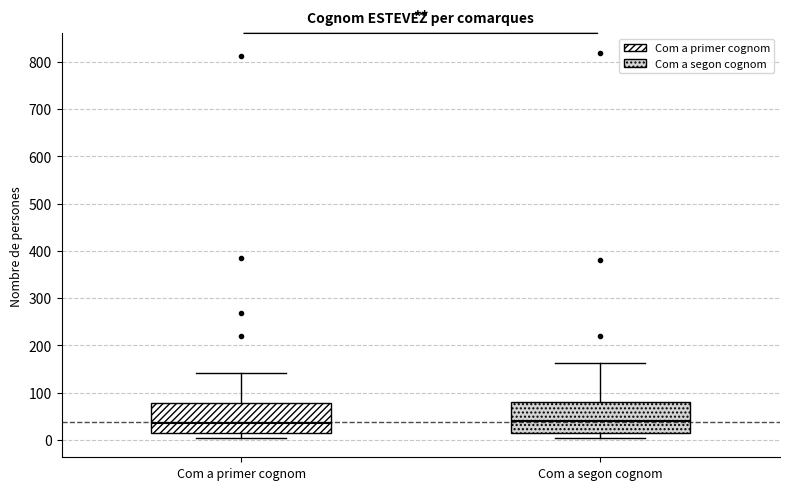

Where does the median line of the box for Com a segon cognom sit on the y-axis? The values are not printed on the chart, so give them approximately, as read against the axis.

40